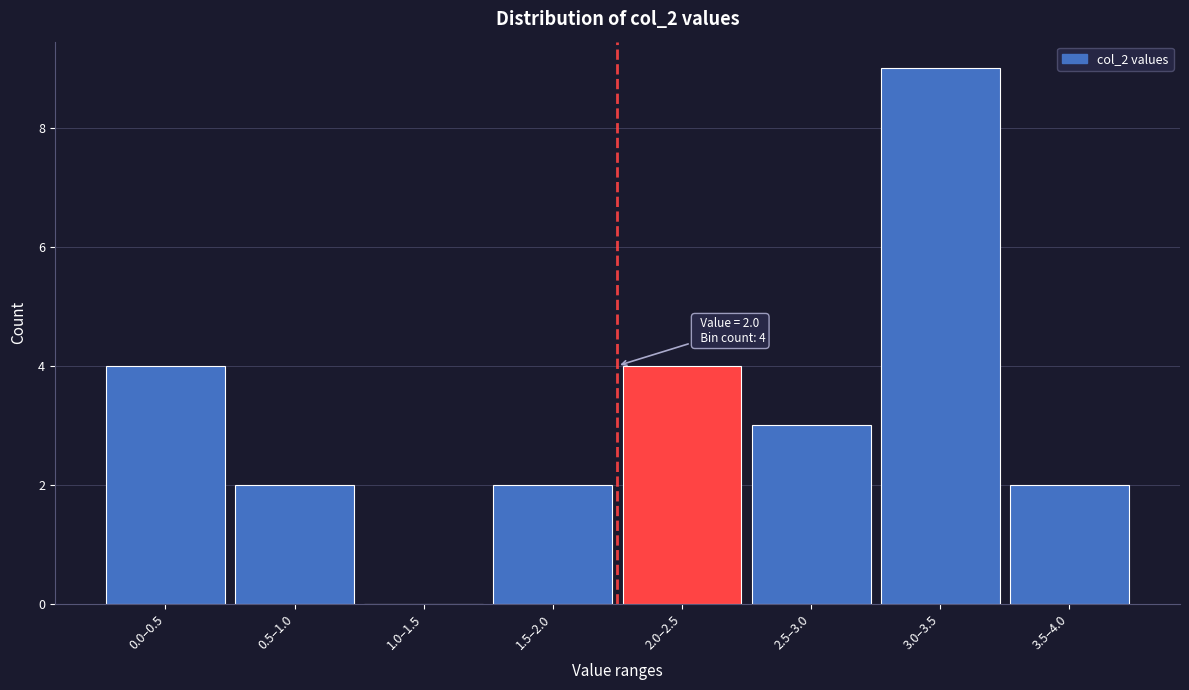

Reading left to right, list all the values displayed in this chart.

0.0–0.5=4	0.5–1.0=2	1.0–1.5=0	1.5–2.0=2	2.0–2.5=4	2.5–3.0=3	3.0–3.5=9	3.5–4.0=2